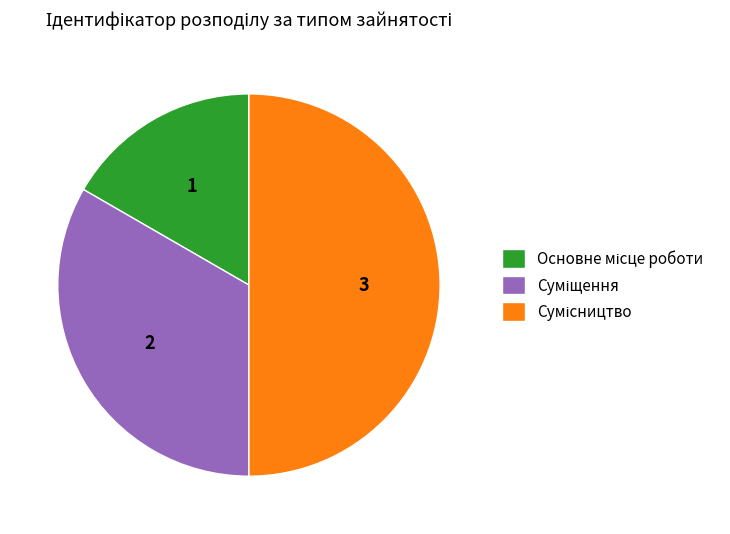

Do Основне місце роботи and Суміщення together represent more than half of the pie?

No